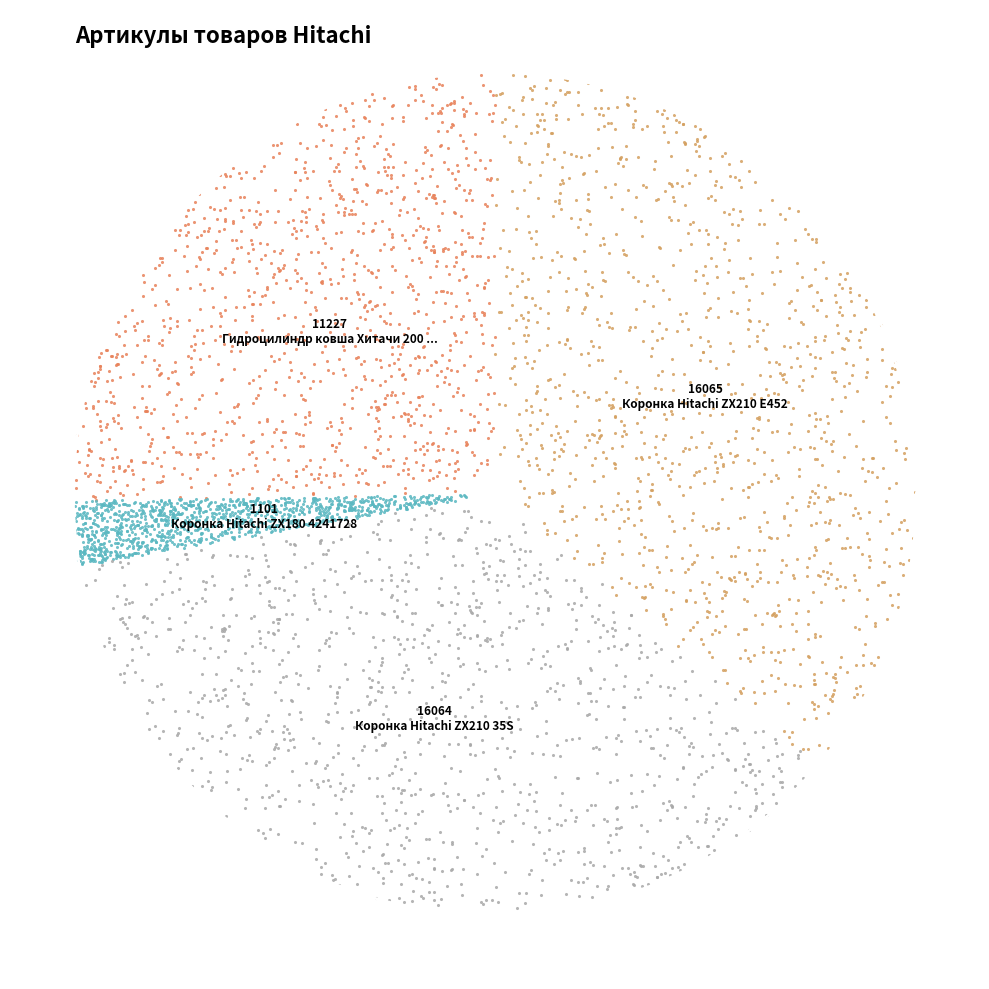

Which slice is the largest?

Коронка Hitachi ZX210 E452